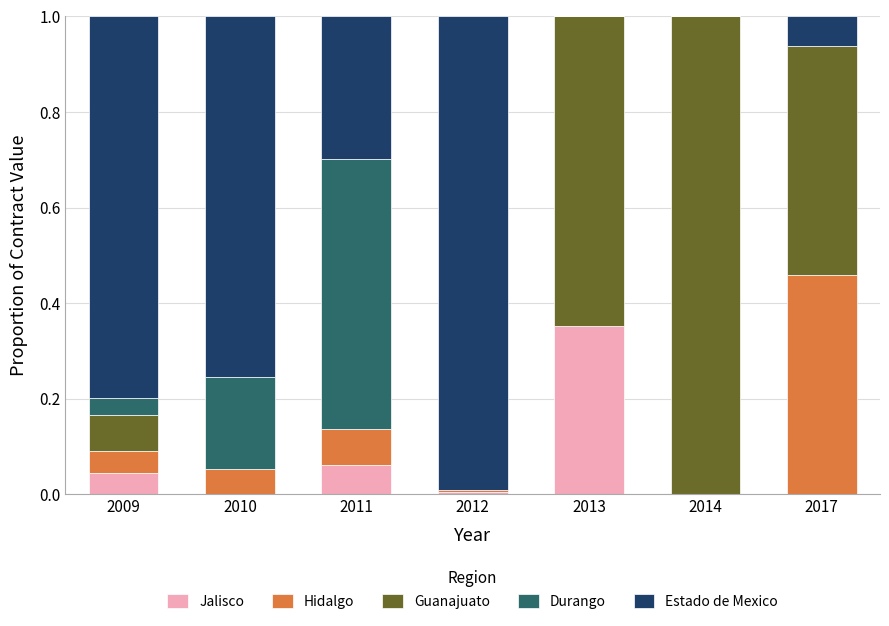

What is the total value across all series at 2012?

1.0